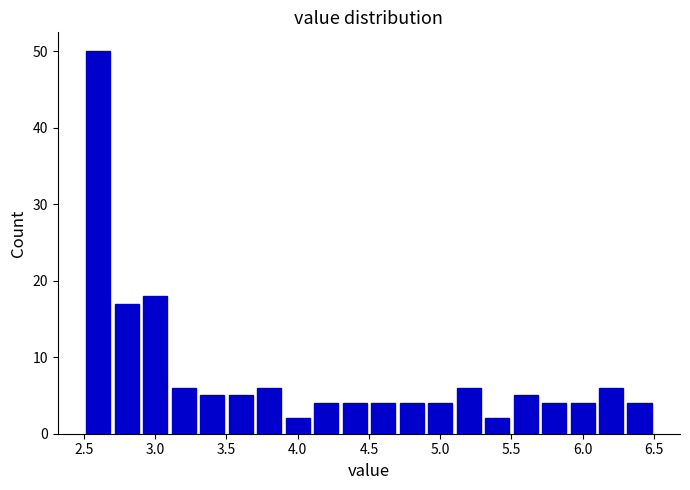

Reading left to right, list every bar in this chart as the range it spans on the x-axis followed by its height. The values are not printed on the chart, so give them approximately, as read against the axis.

2.5 to 2.7: 50
2.7 to 2.9: 17
2.9 to 3.1: 18
3.1 to 3.3: 6
3.3 to 3.5: 5
3.5 to 3.7: 5
3.7 to 3.9: 6
3.9 to 4.1: 2
4.1 to 4.3: 4
4.3 to 4.5: 4
4.5 to 4.7: 4
4.7 to 4.9: 4
4.9 to 5.1: 4
5.1 to 5.3: 6
5.3 to 5.5: 2
5.5 to 5.7: 5
5.7 to 5.9: 4
5.9 to 6.1: 4
6.1 to 6.3: 6
6.3 to 6.5: 4